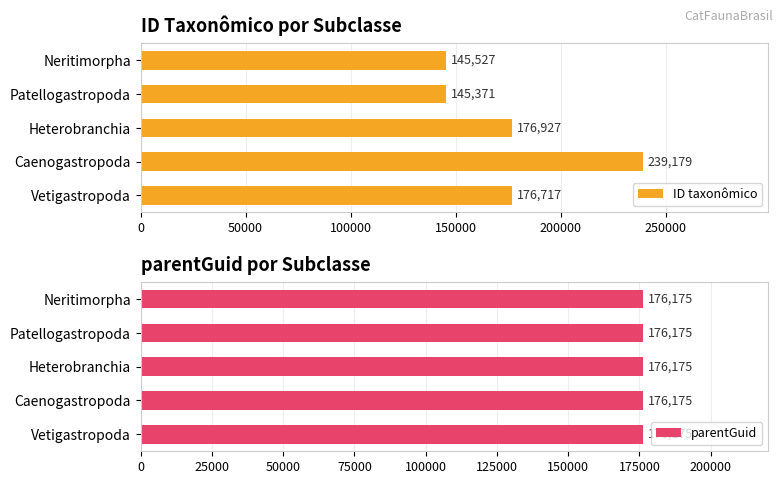

Read the ID taxonômico value at Heterobranchia, to the nearest 100.

176900